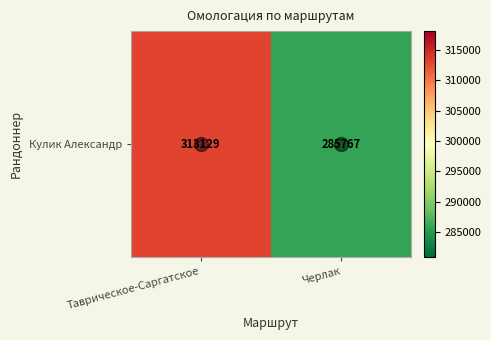

True or false: the data shows 285767 at Черлак.

True